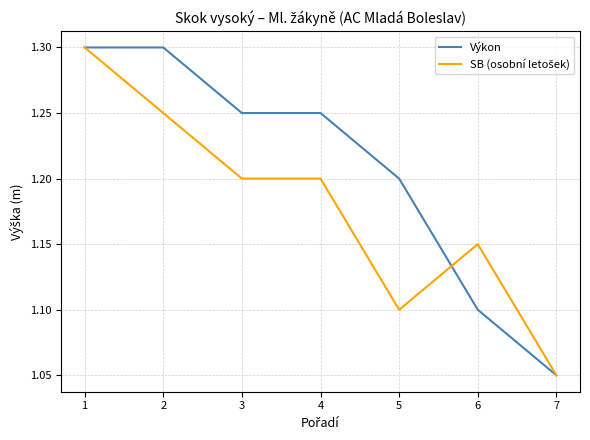

What is the highest value of the Výkon series?

1.3